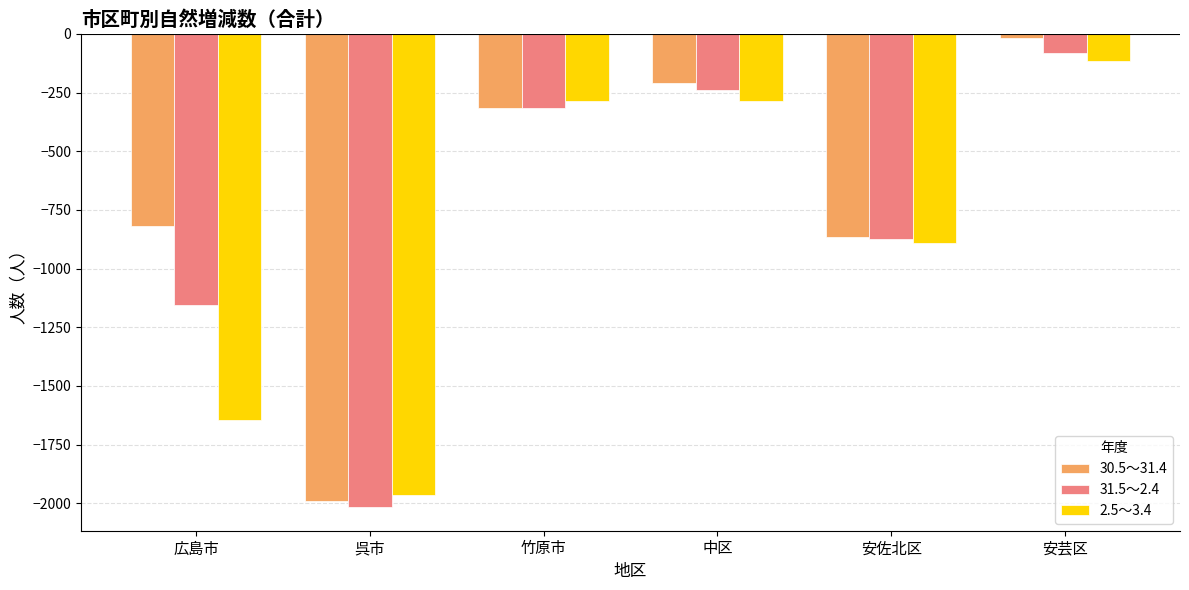

Which category has the lowest value across all series?

呉市